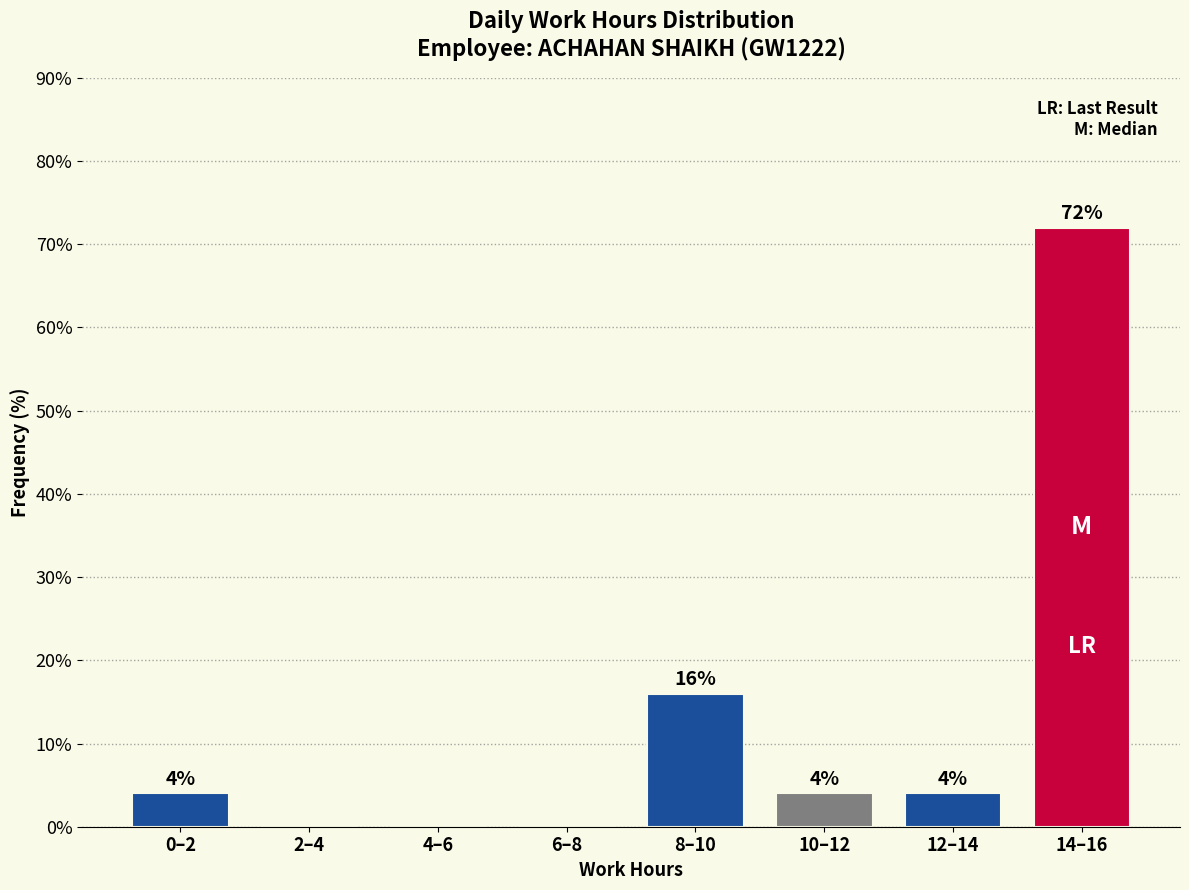

Reading left to right, extract all data points from this chart.

0–2=4	2–4=0	4–6=0	6–8=0	8–10=16	10–12=4	12–14=4	14–16=72